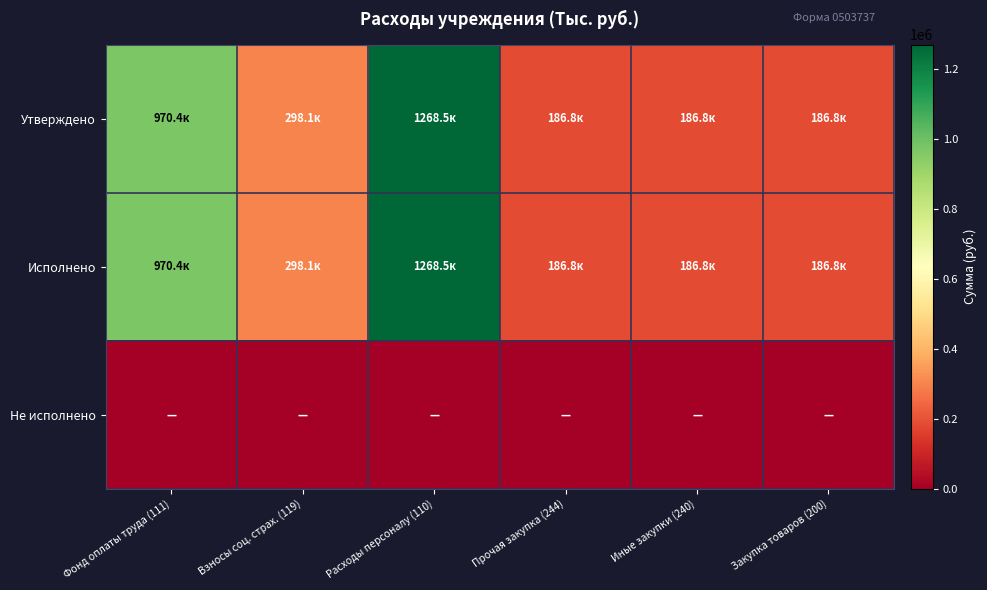

List the series in order of their peak value, highest first.

Утверждено, Исполнено, Не исполнено